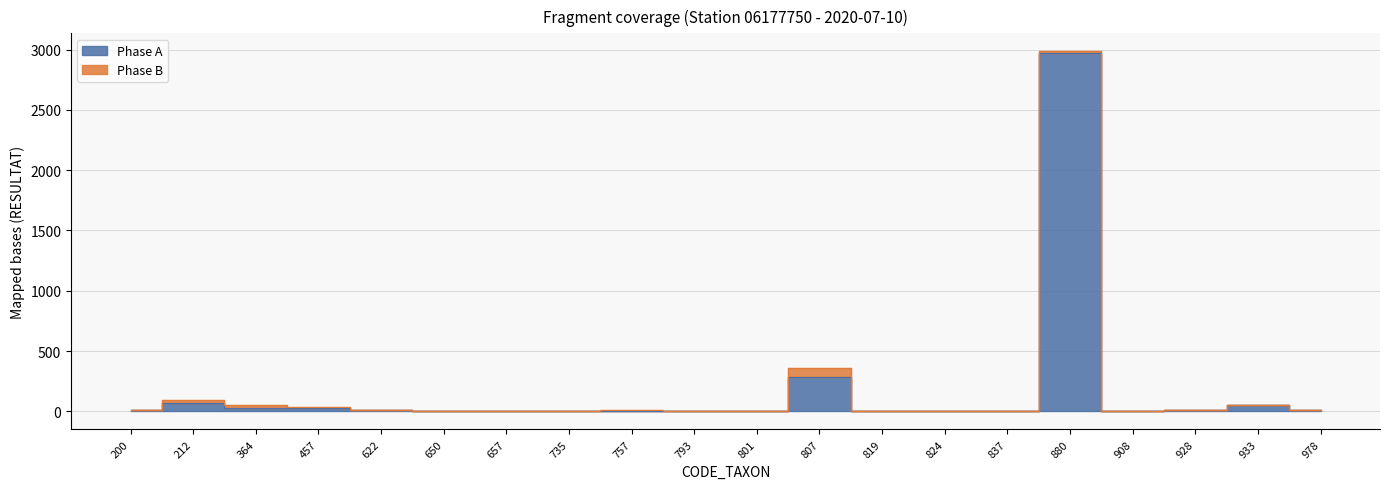

What is the average value?

175